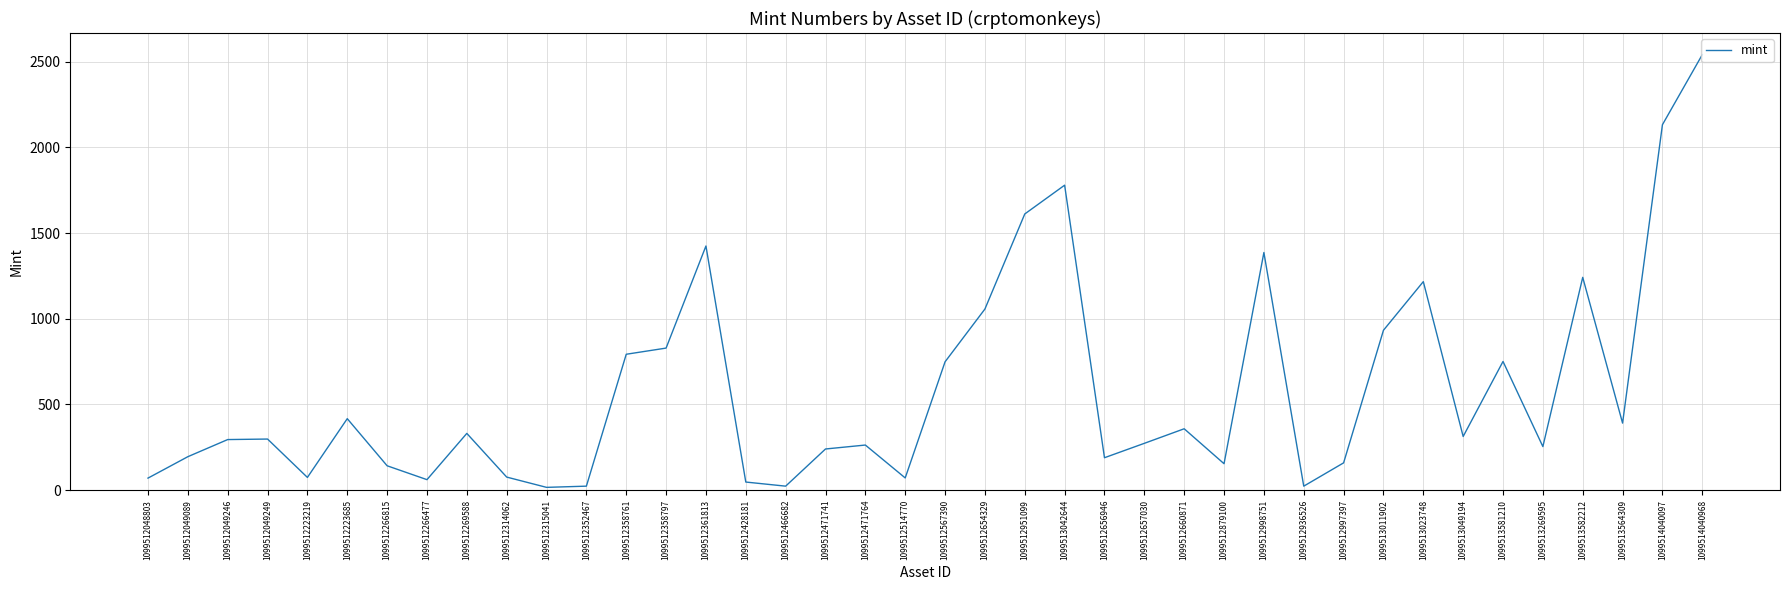

How many interior local valleys (lower than both neighbors) does the data have?

11